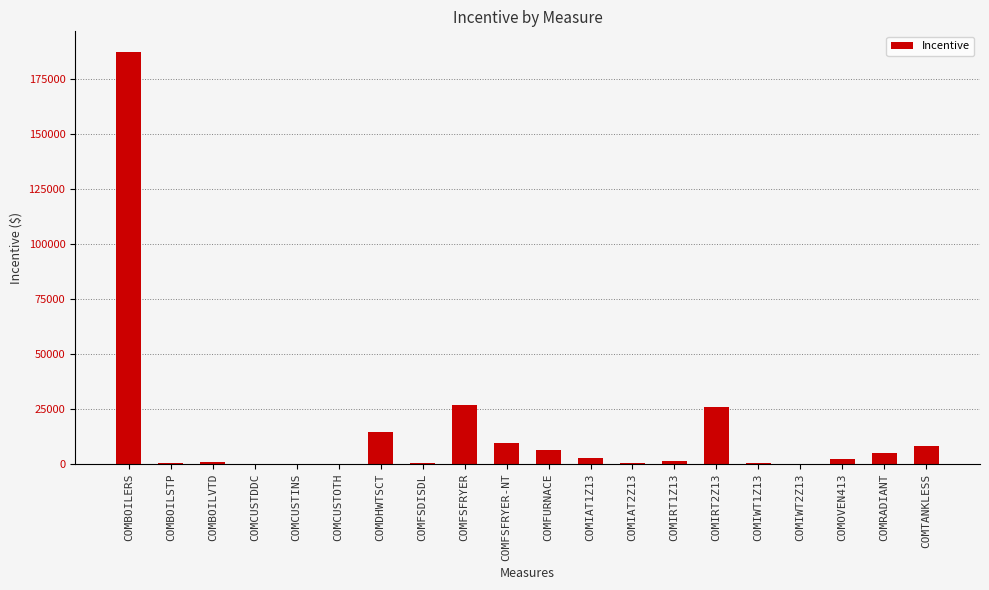

The value at COMCUSTDDC is -63721.4. True or false?

False